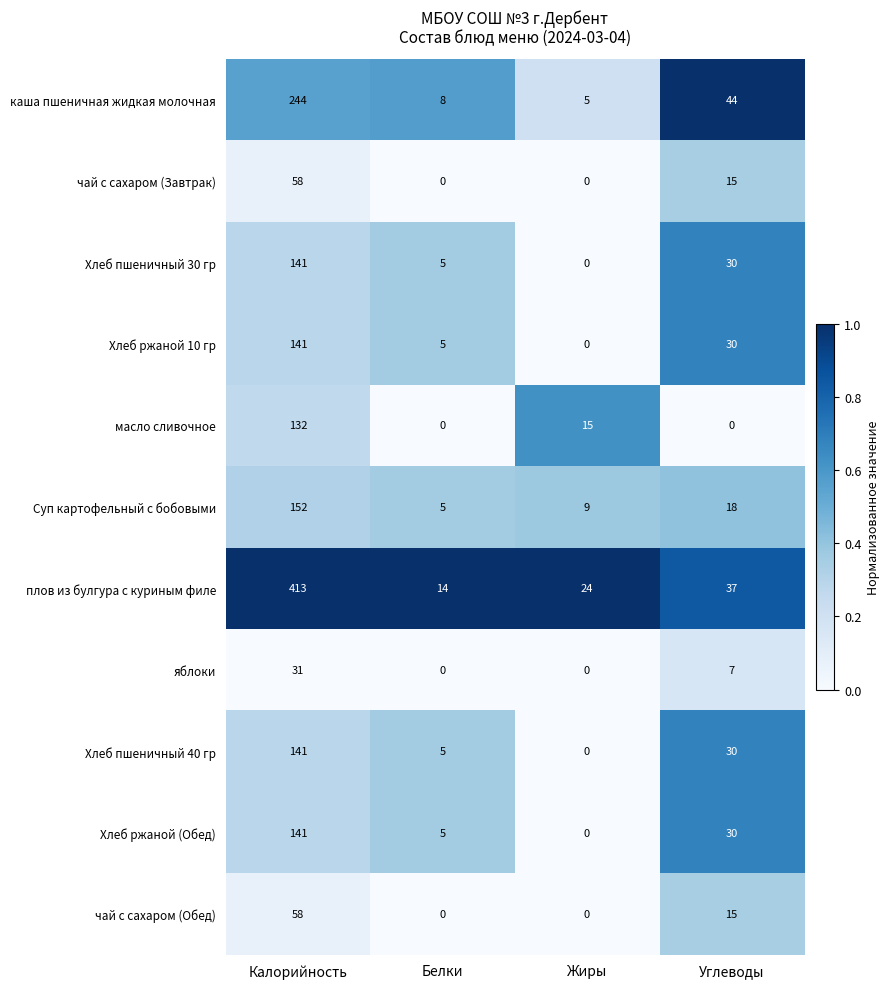

Which label corresponds to the largest value in the chart?

Калорийность